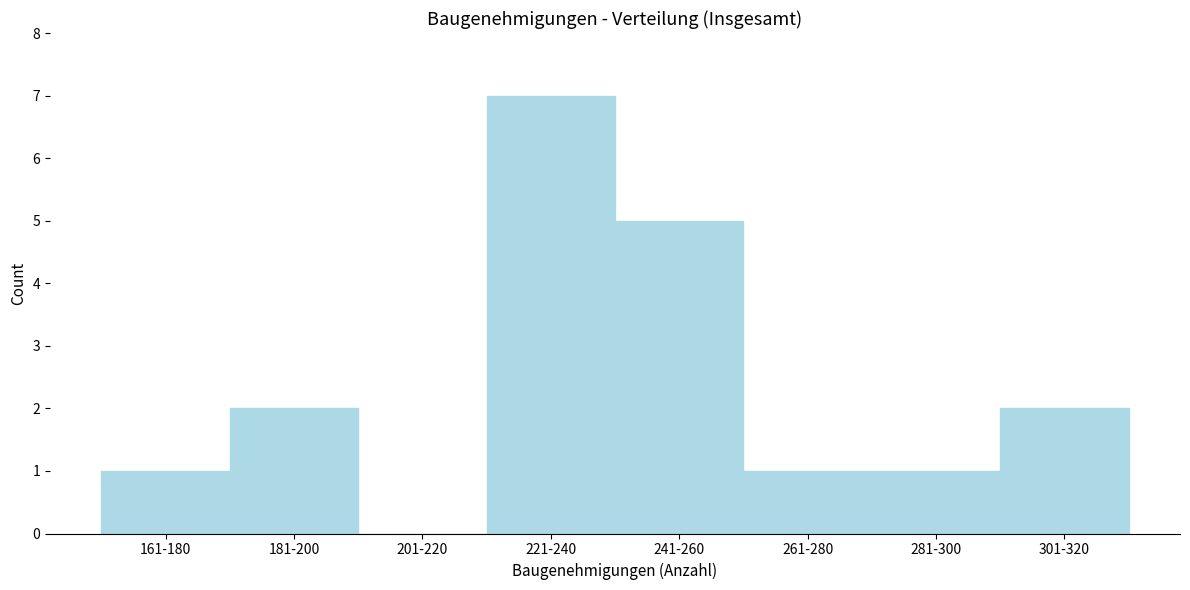

Reading left to right, list all the values displayed in this chart.

161-180=1	181-200=2	201-220=0	221-240=7	241-260=5	261-280=1	281-300=1	301-320=2